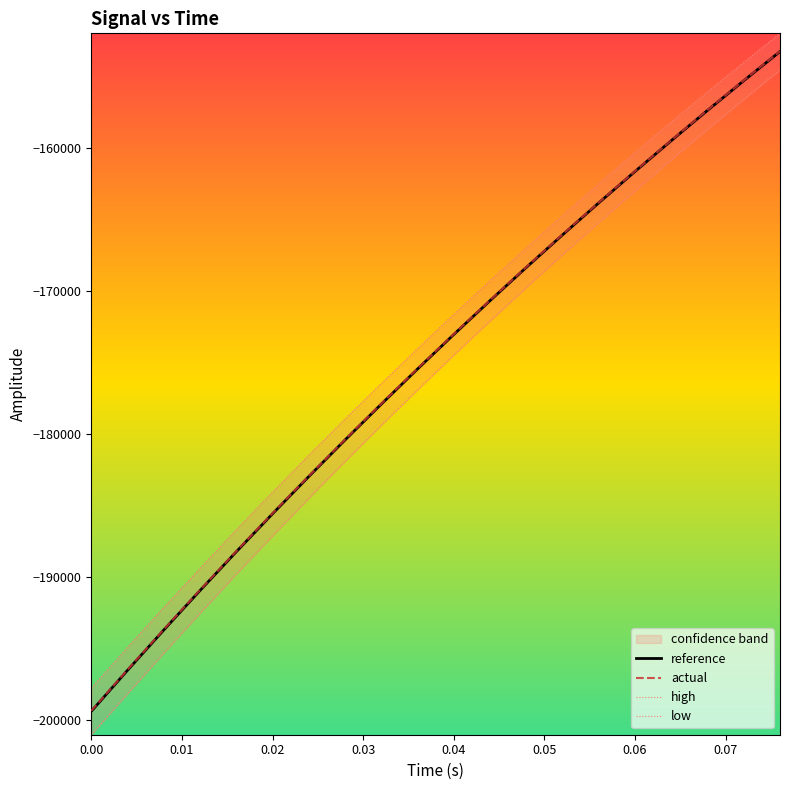

What is the minimum value for reference?

-199408.2